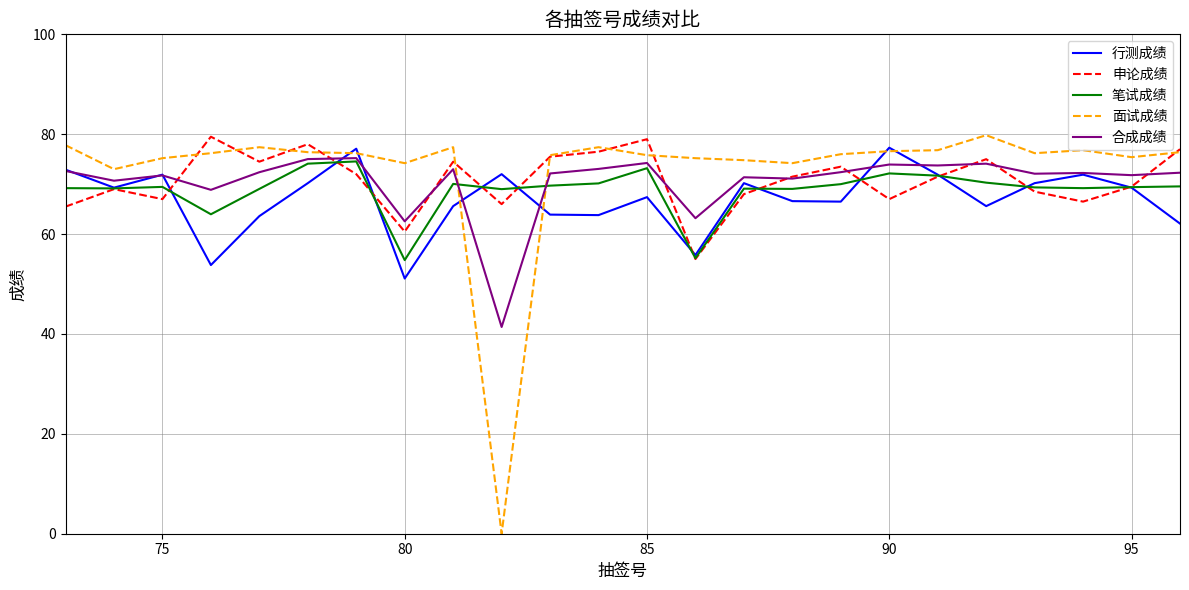

What is the difference between the second highest and second lowest values in the 面试成绩 series?

4.8